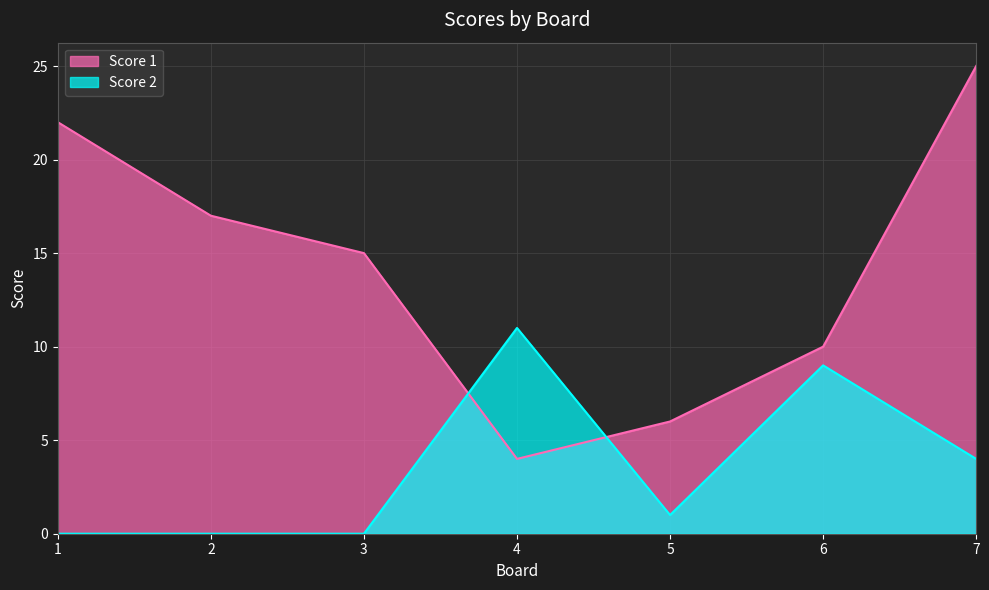

How many values in the Score 1 series exceed 15?

3